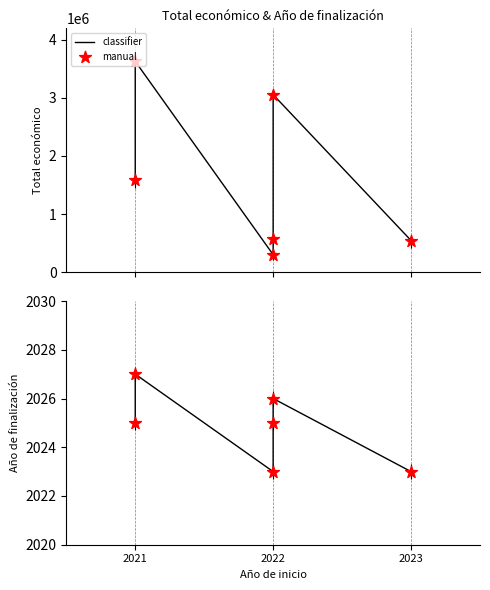

Which series contains the highest Y value?

classifier